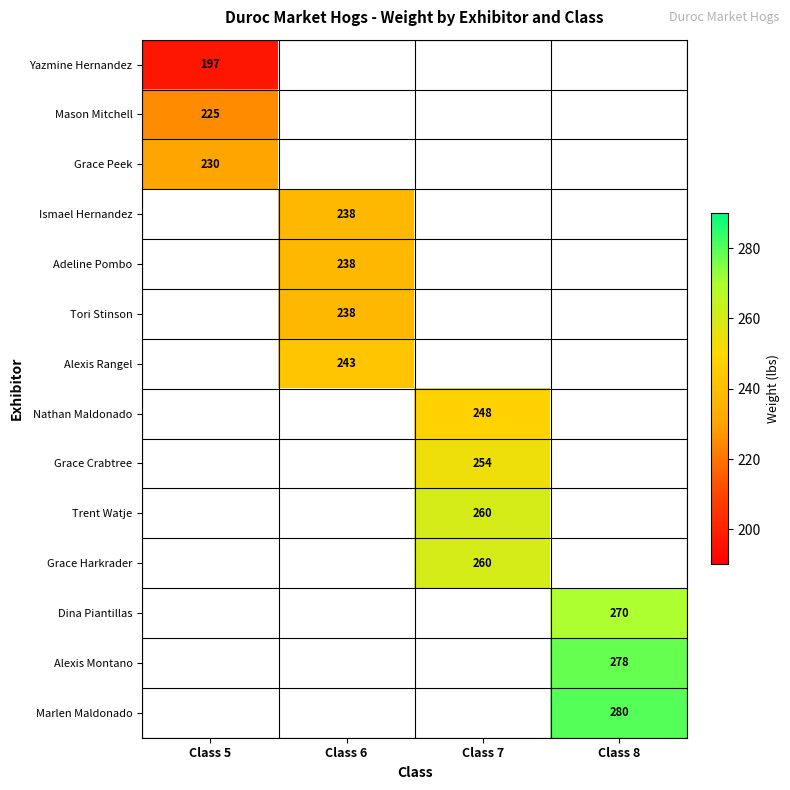

What is the greatest value displayed?

280.0